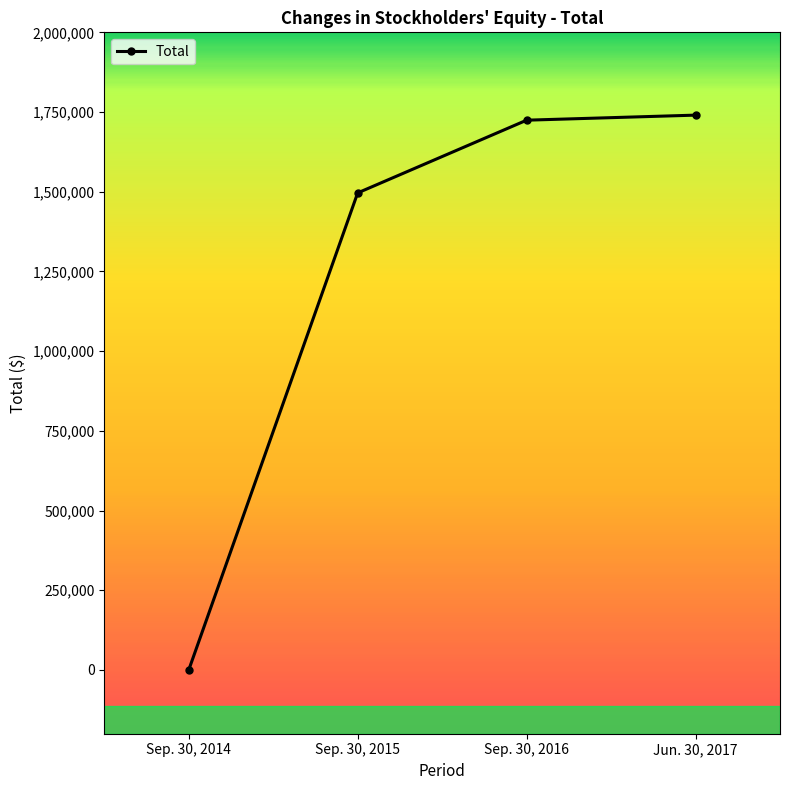

What is the change in value from Sep. 30, 2014 to Sep. 30, 2015?

+1496296